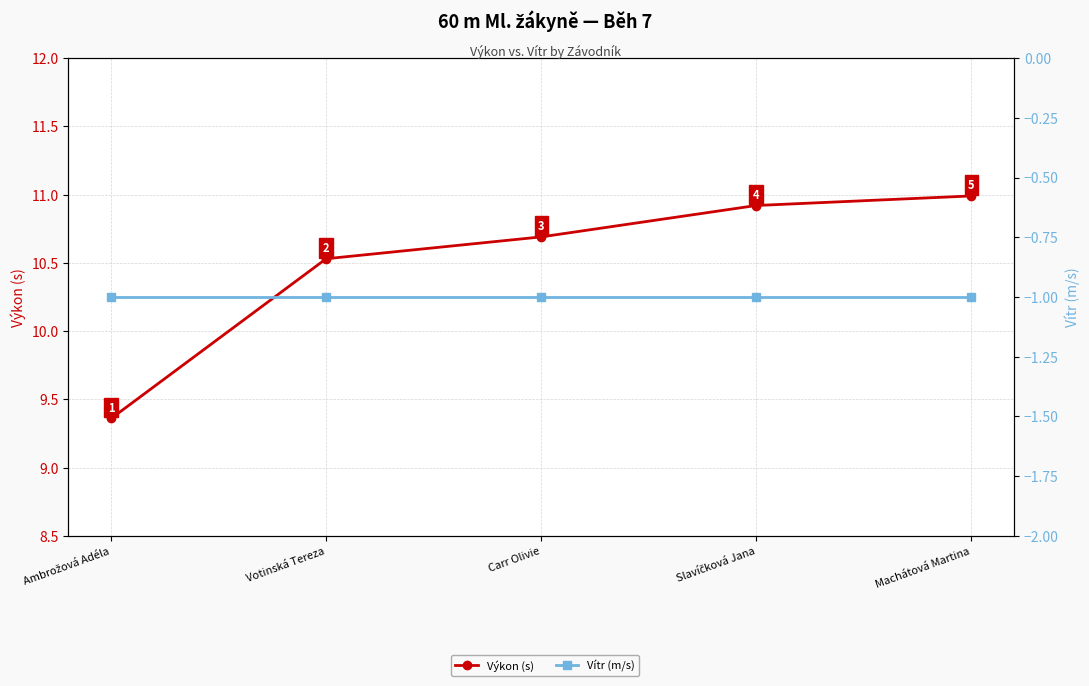

Reading left to right, what are all the values shown in this chart?

Výkon (s): 9.4	10.5	10.7	10.9	11.0
Vítr (m/s): -1.0	-1.0	-1.0	-1.0	-1.0